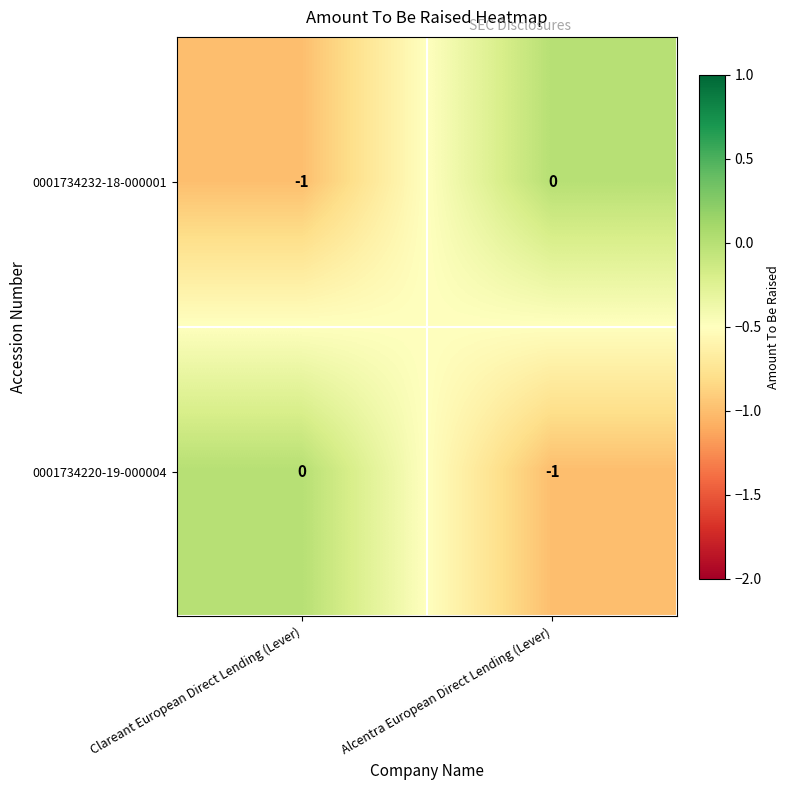

The 0001734232-18-000001 series shows 0 at Alcentra European Direct Lending (Lever). True or false?

True